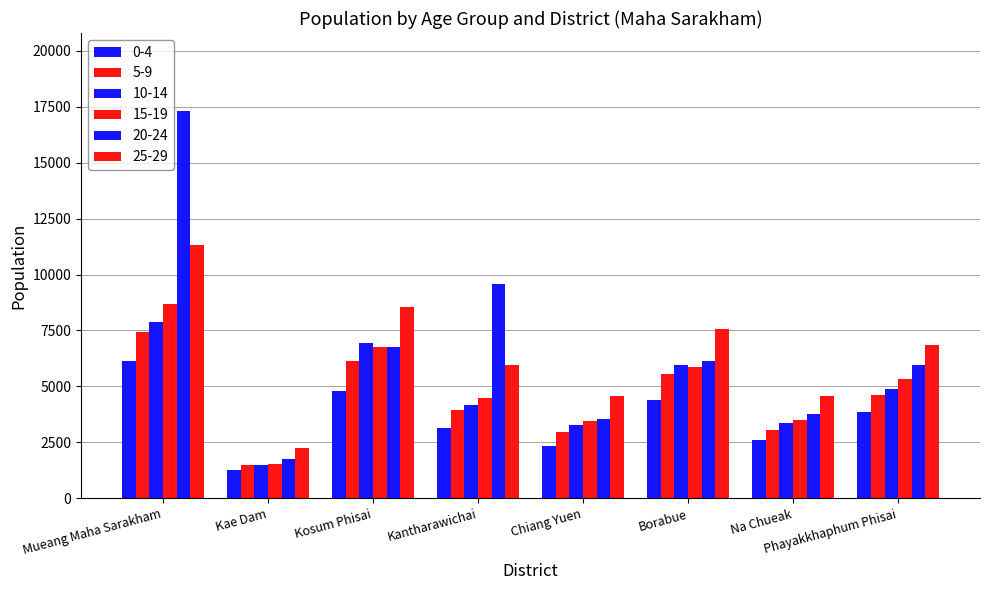

How many categories are shown in the chart?

8